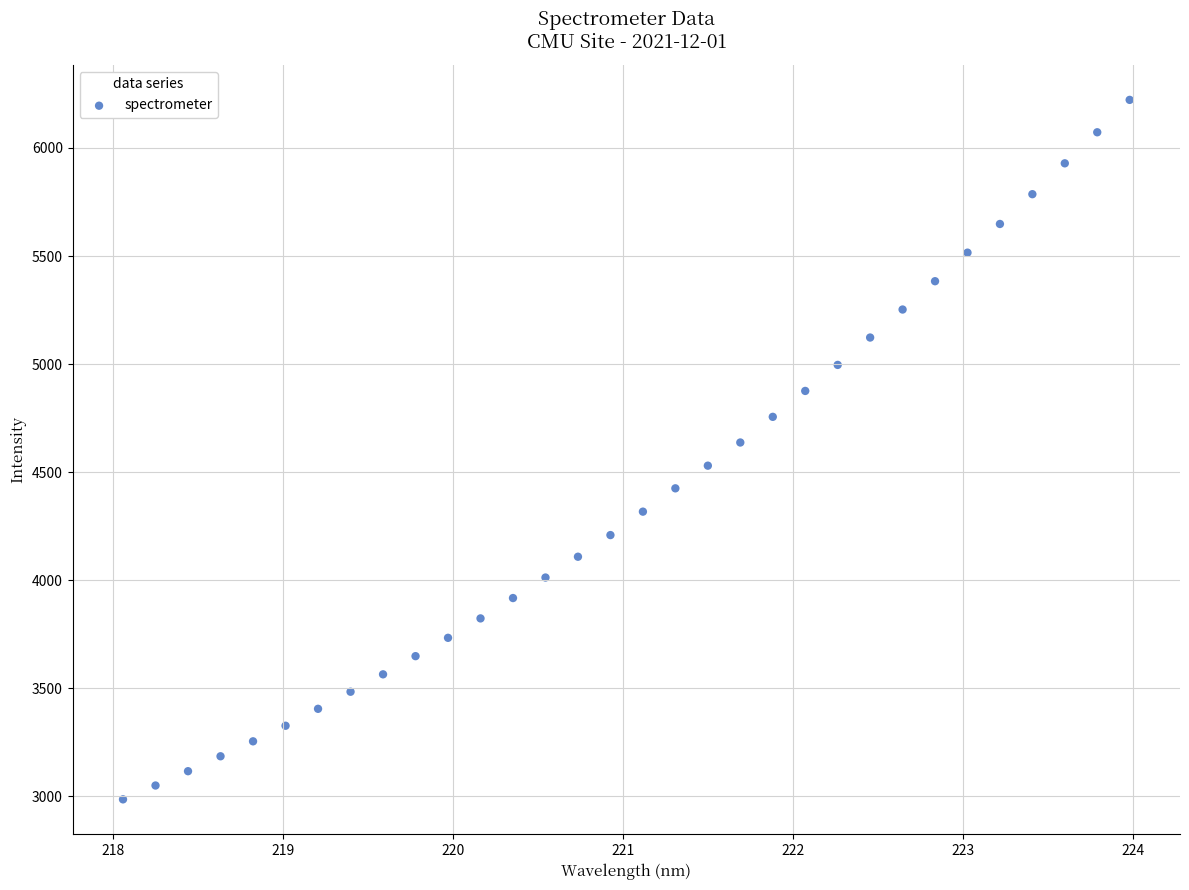

What is the range of Y values (max minus min)?

3236.2